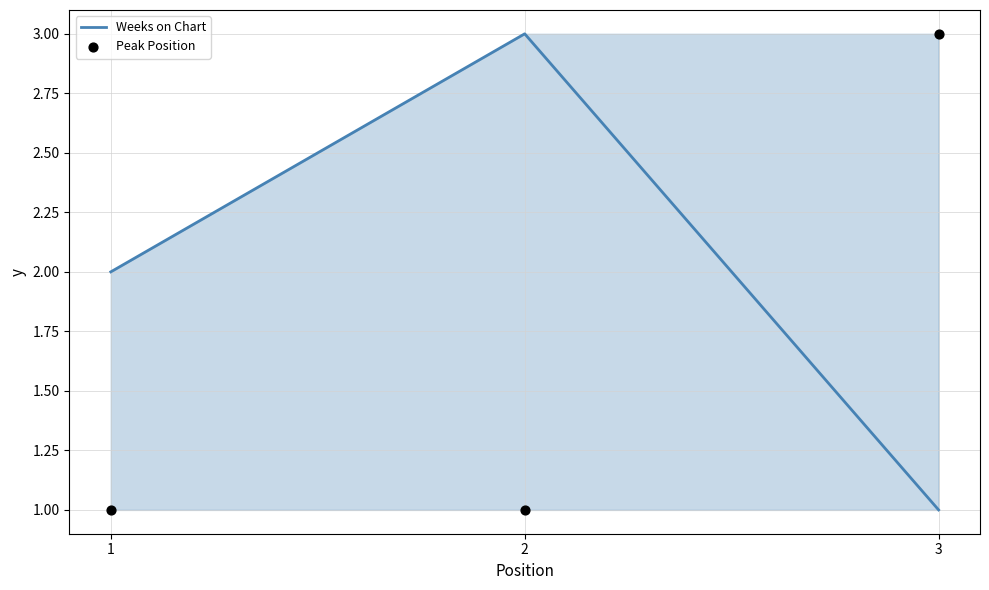

What are all the series names shown in the legend?

Weeks on Chart, Peak Position